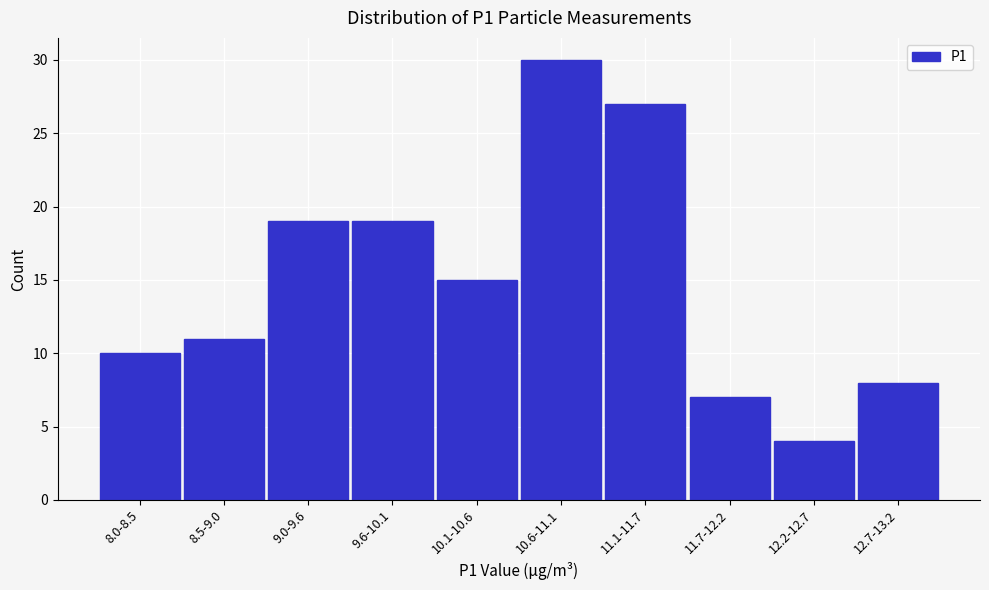

Reading left to right, what are all the values shown in this chart?

10	11	19	19	15	30	27	7	4	8